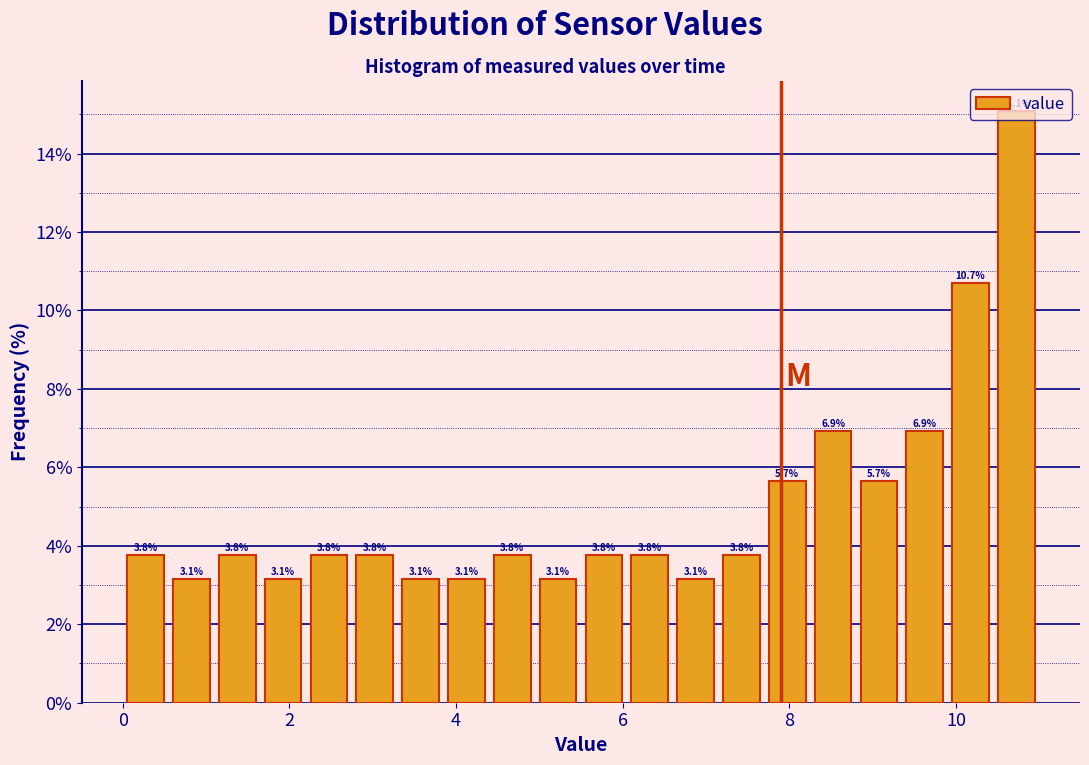

Read against the x-axis, roughly where is the centre of the tallest bar?

10.8